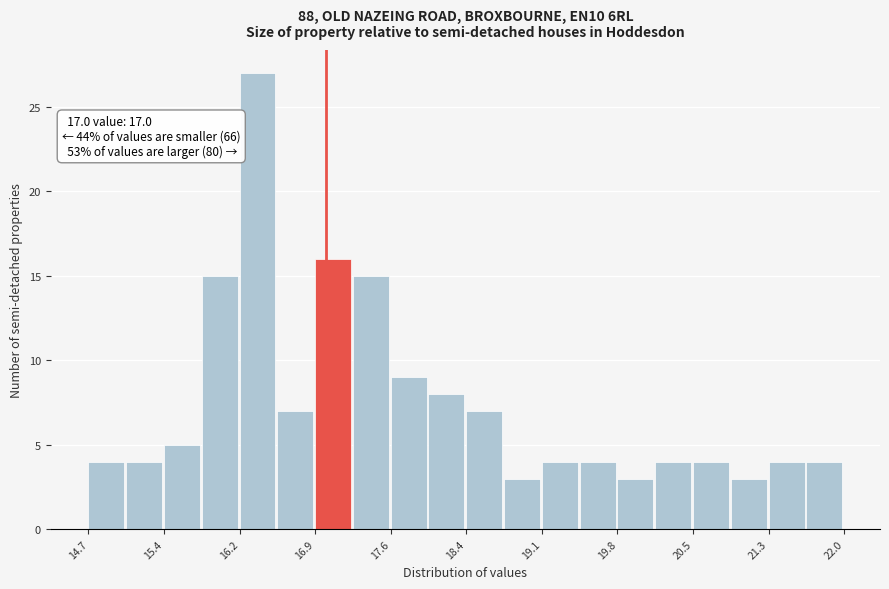

Read against the x-axis, roughly where is the centre of the tallest bar?

16.3